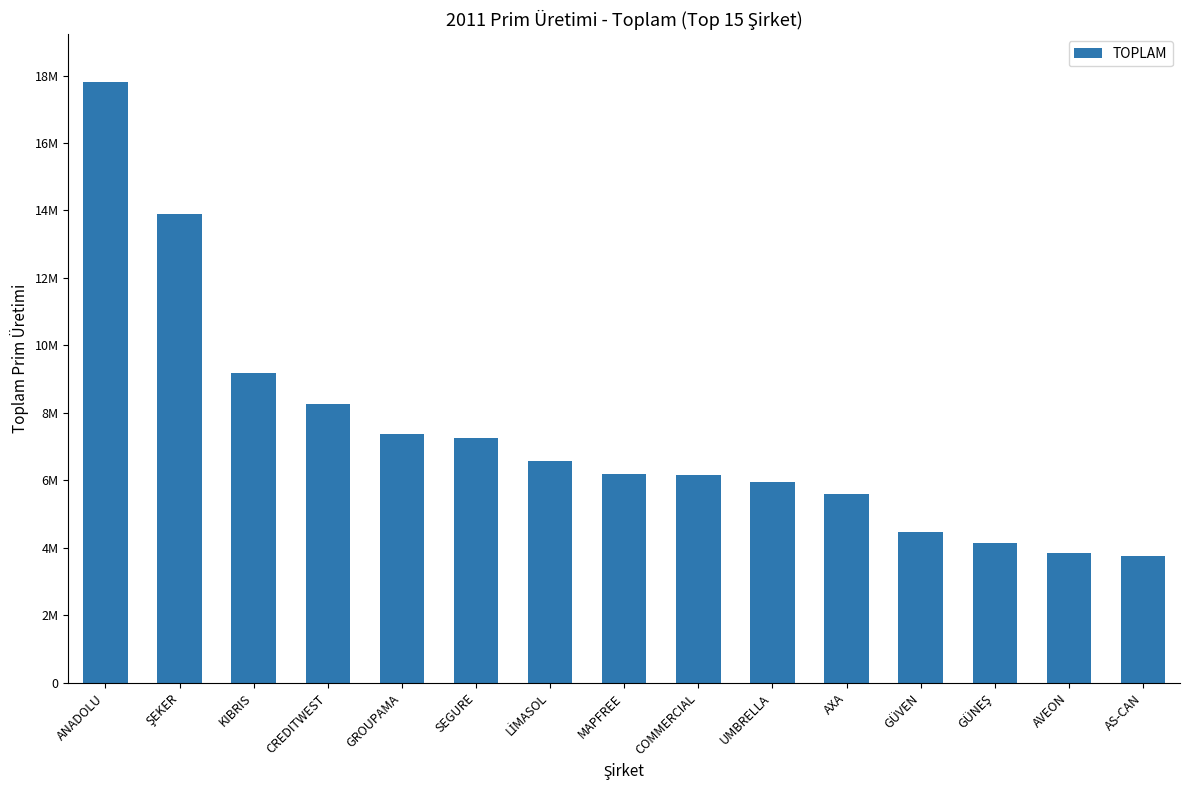

Does the chart contain any negative values?

No